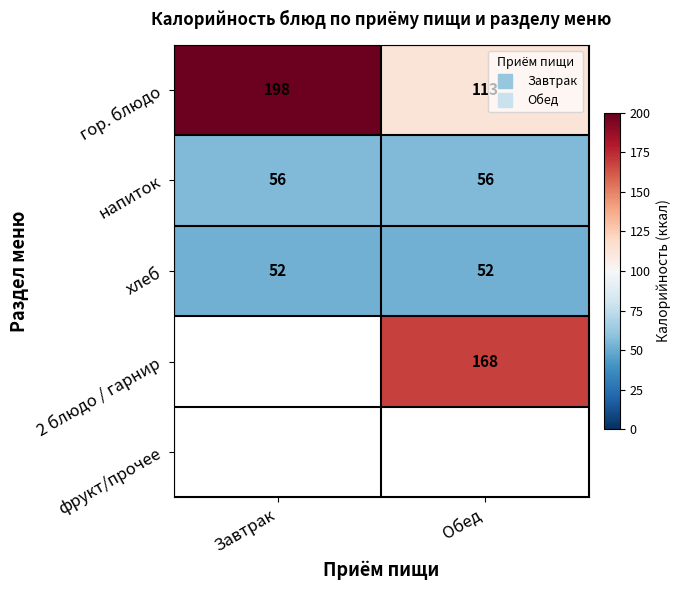

At Завтрак, list the series in order from smallest to largest.

хлеб, 2 блюдо / гарнир, фрукт/прочее, напиток, гор. блюдо